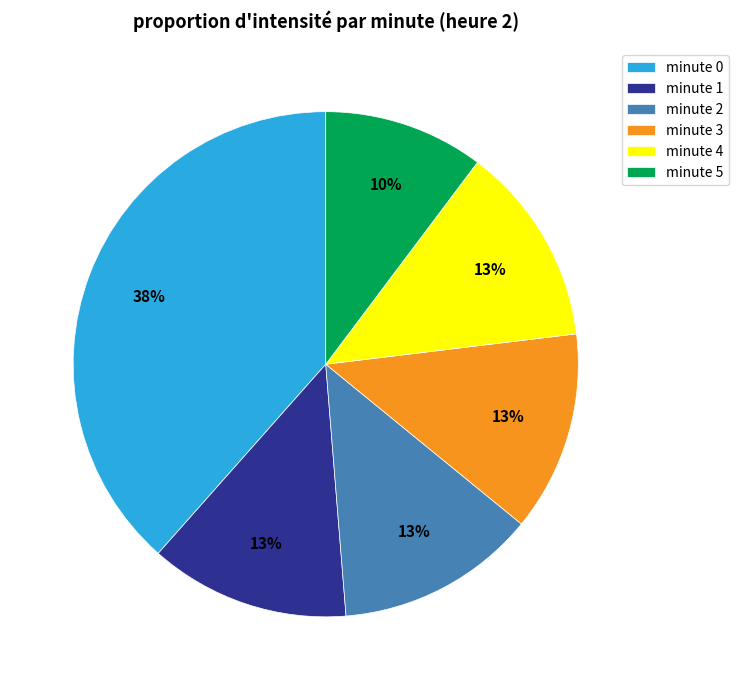

Is there a majority slice in this chart?

No